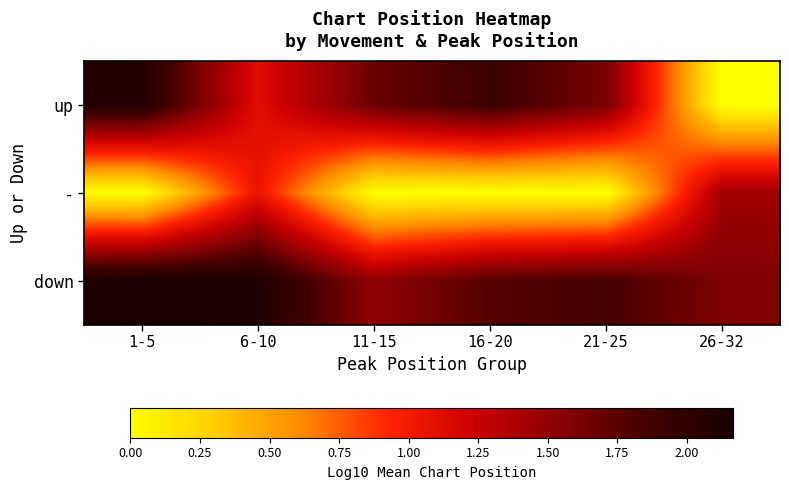

At how many categories does at least one series exceed 1?

6